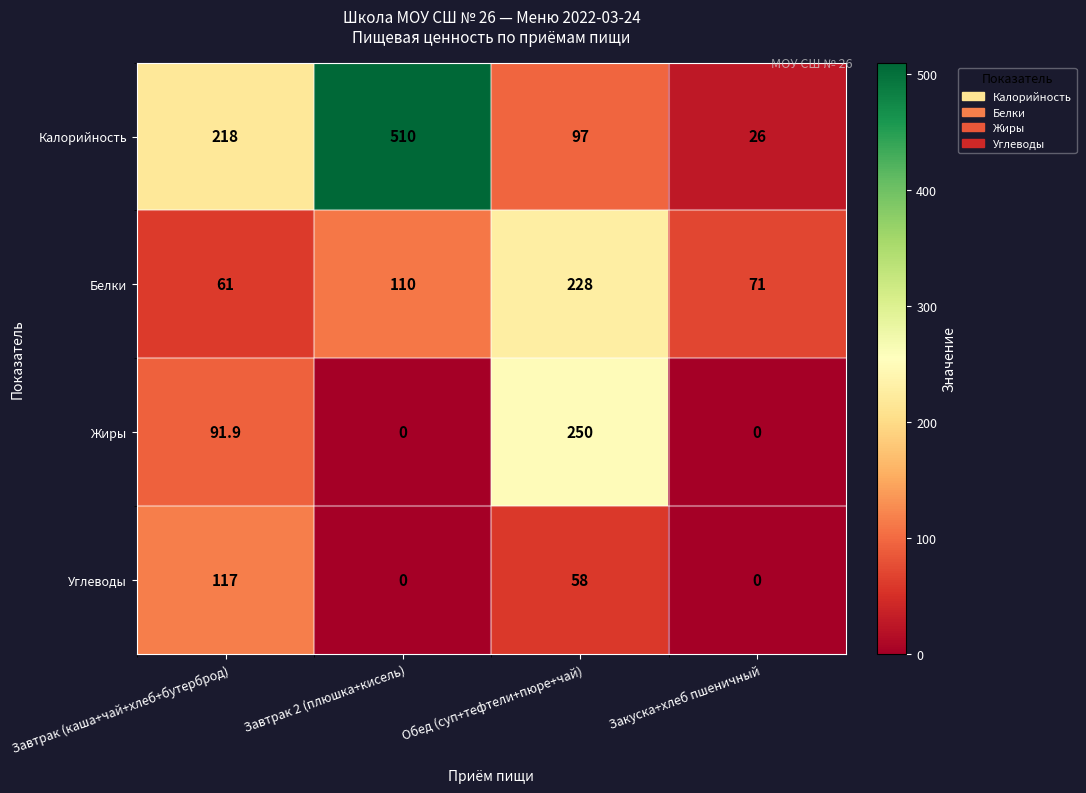

Reading left to right, list all the values displayed in this chart.

Калорийность: Завтрак (каша+чай+хлеб+бутерброд)=218.0	Завтрак 2 (плюшка+кисель)=510.0	Обед (суп+тефтели+пюре+чай)=97.0	Закуска+хлеб пшеничный=26.0
Белки: Завтрак (каша+чай+хлеб+бутерброд)=61.0	Завтрак 2 (плюшка+кисель)=110.0	Обед (суп+тефтели+пюре+чай)=228.0	Закуска+хлеб пшеничный=71.0
Жиры: Завтрак (каша+чай+хлеб+бутерброд)=91.9	Завтрак 2 (плюшка+кисель)=0.0	Обед (суп+тефтели+пюре+чай)=250.0	Закуска+хлеб пшеничный=0.0
Углеводы: Завтрак (каша+чай+хлеб+бутерброд)=117.0	Завтрак 2 (плюшка+кисель)=0.0	Обед (суп+тефтели+пюре+чай)=58.0	Закуска+хлеб пшеничный=0.0